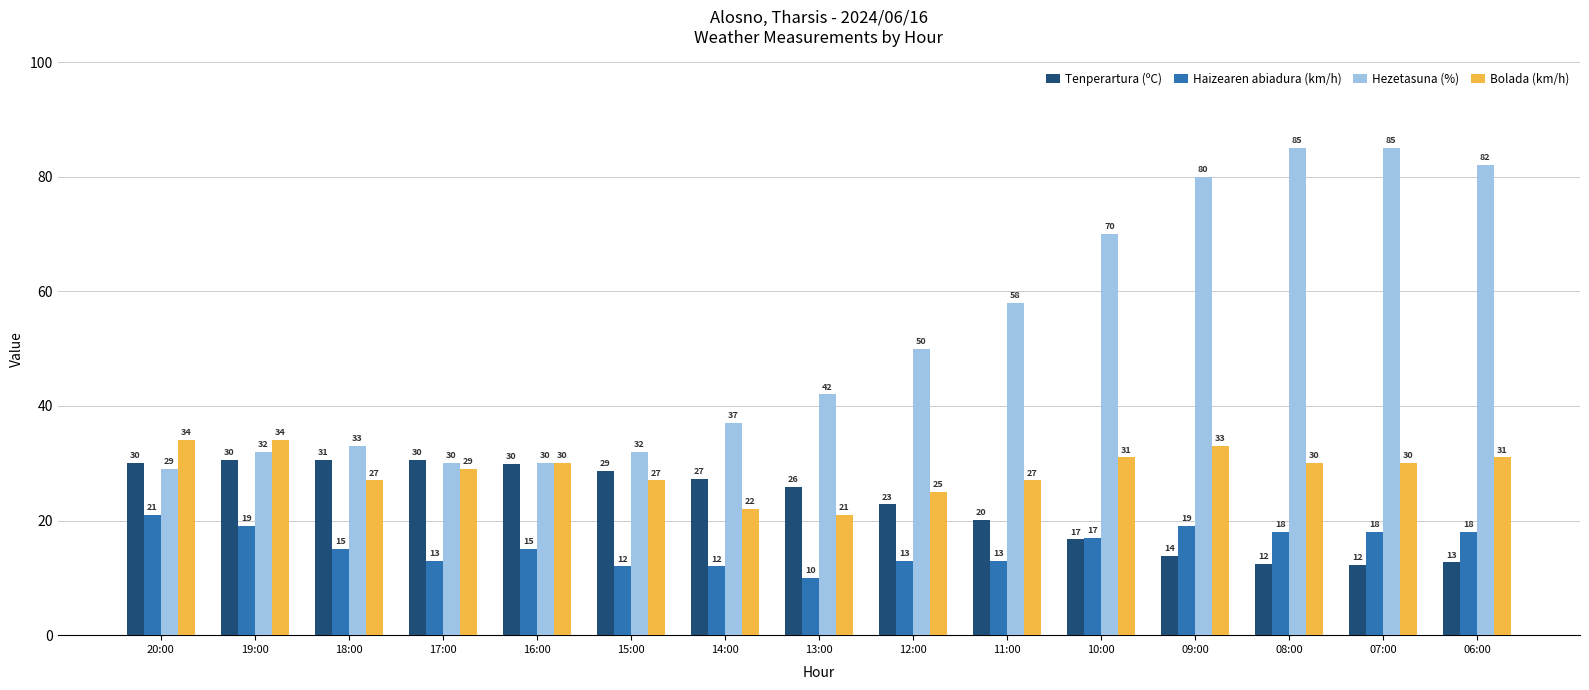

The value of Hezetasuna (%) at 15:00 is 32.0. True or false?

True